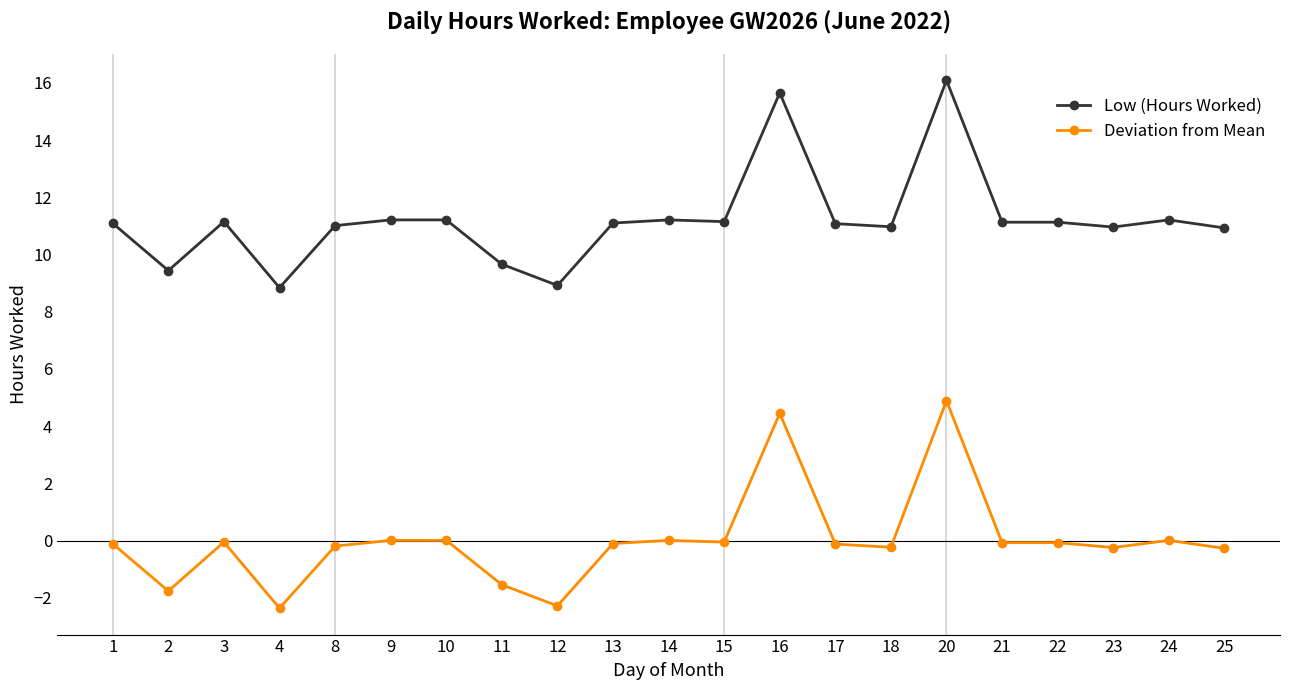

What is the difference between the Deviation from Mean values at 18 and 10?

0.2